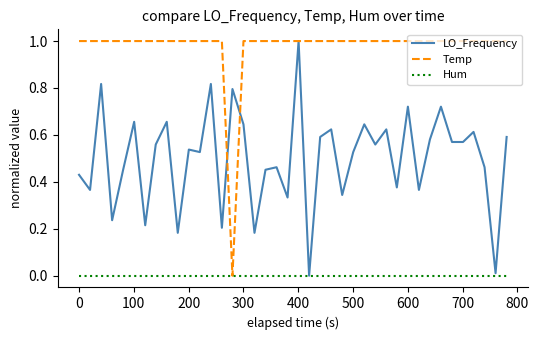

Rank the series by their average value, from highest to lowest.

Temp, LO_Frequency, Hum